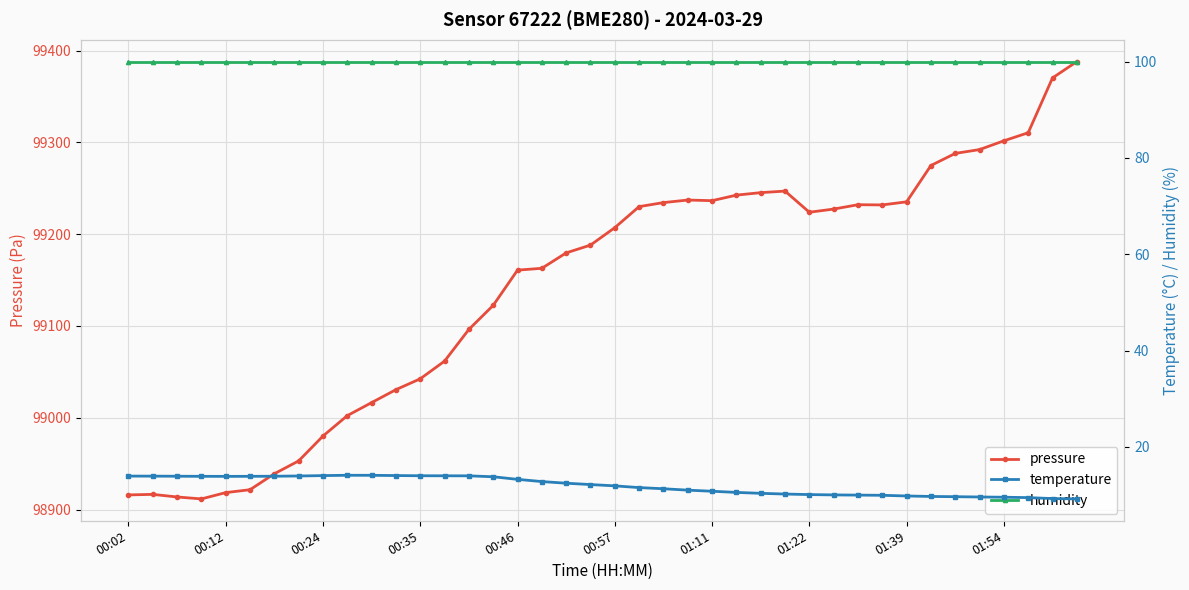

What is the highest value of the pressure series?

99387.9